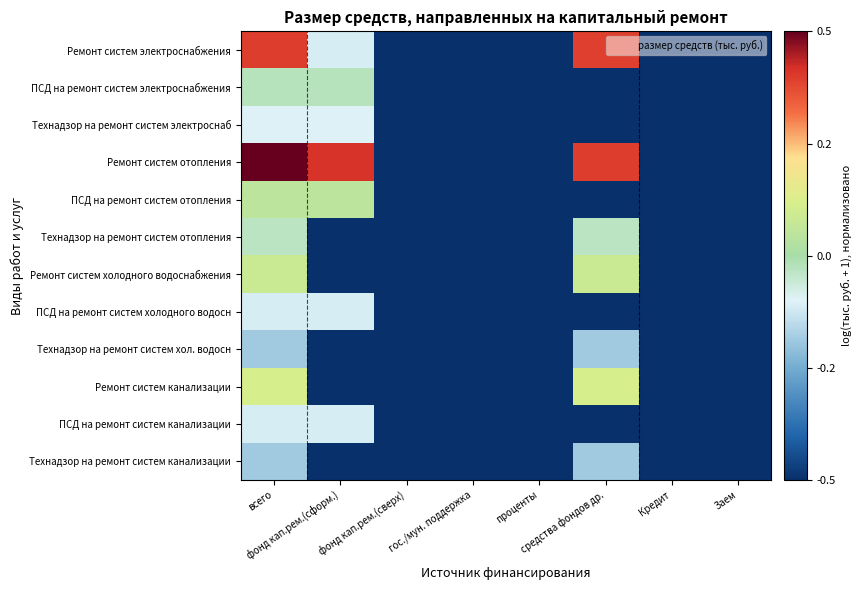

Reading left to right, what are all the values shown in this chart?

Ремонт систем электроснабжения: всего=0.4	фонд кап.рем.(сформ.)=-0.1	фонд кап.рем.(сверх)=-0.5	гос./мун. поддержка=-0.5	проценты=-0.5	средства фондов др.=0.4	Кредит=-0.5	Заем=-0.5
ПСД на ремонт систем электроснабжения: всего=-0.0	фонд кап.рем.(сформ.)=-0.0	фонд кап.рем.(сверх)=-0.5	гос./мун. поддержка=-0.5	проценты=-0.5	средства фондов др.=-0.5	Кредит=-0.5	Заем=-0.5
Технадзор на ремонт систем электроснаб: всего=-0.1	фонд кап.рем.(сформ.)=-0.1	фонд кап.рем.(сверх)=-0.5	гос./мун. поддержка=-0.5	проценты=-0.5	средства фондов др.=-0.5	Кредит=-0.5	Заем=-0.5
Ремонт систем отопления: всего=0.5	фонд кап.рем.(сформ.)=0.4	фонд кап.рем.(сверх)=-0.5	гос./мун. поддержка=-0.5	проценты=-0.5	средства фондов др.=0.4	Кредит=-0.5	Заем=-0.5
ПСД на ремонт систем отопления: всего=0.0	фонд кап.рем.(сформ.)=0.0	фонд кап.рем.(сверх)=-0.5	гос./мун. поддержка=-0.5	проценты=-0.5	средства фондов др.=-0.5	Кредит=-0.5	Заем=-0.5
Технадзор на ремонт систем отопления: всего=-0.0	фонд кап.рем.(сформ.)=-0.5	фонд кап.рем.(сверх)=-0.5	гос./мун. поддержка=-0.5	проценты=-0.5	средства фондов др.=-0.0	Кредит=-0.5	Заем=-0.5
Ремонт систем холодного водоснабжения: всего=0.1	фонд кап.рем.(сформ.)=-0.5	фонд кап.рем.(сверх)=-0.5	гос./мун. поддержка=-0.5	проценты=-0.5	средства фондов др.=0.1	Кредит=-0.5	Заем=-0.5
ПСД на ремонт систем холодного водосн: всего=-0.1	фонд кап.рем.(сформ.)=-0.1	фонд кап.рем.(сверх)=-0.5	гос./мун. поддержка=-0.5	проценты=-0.5	средства фондов др.=-0.5	Кредит=-0.5	Заем=-0.5
Технадзор на ремонт систем хол. водосн: всего=-0.2	фонд кап.рем.(сформ.)=-0.5	фонд кап.рем.(сверх)=-0.5	гос./мун. поддержка=-0.5	проценты=-0.5	средства фондов др.=-0.2	Кредит=-0.5	Заем=-0.5
Ремонт систем канализации: всего=0.1	фонд кап.рем.(сформ.)=-0.5	фонд кап.рем.(сверх)=-0.5	гос./мун. поддержка=-0.5	проценты=-0.5	средства фондов др.=0.1	Кредит=-0.5	Заем=-0.5
ПСД на ремонт систем канализации: всего=-0.1	фонд кап.рем.(сформ.)=-0.1	фонд кап.рем.(сверх)=-0.5	гос./мун. поддержка=-0.5	проценты=-0.5	средства фондов др.=-0.5	Кредит=-0.5	Заем=-0.5
Технадзор на ремонт систем канализации: всего=-0.2	фонд кап.рем.(сформ.)=-0.5	фонд кап.рем.(сверх)=-0.5	гос./мун. поддержка=-0.5	проценты=-0.5	средства фондов др.=-0.2	Кредит=-0.5	Заем=-0.5